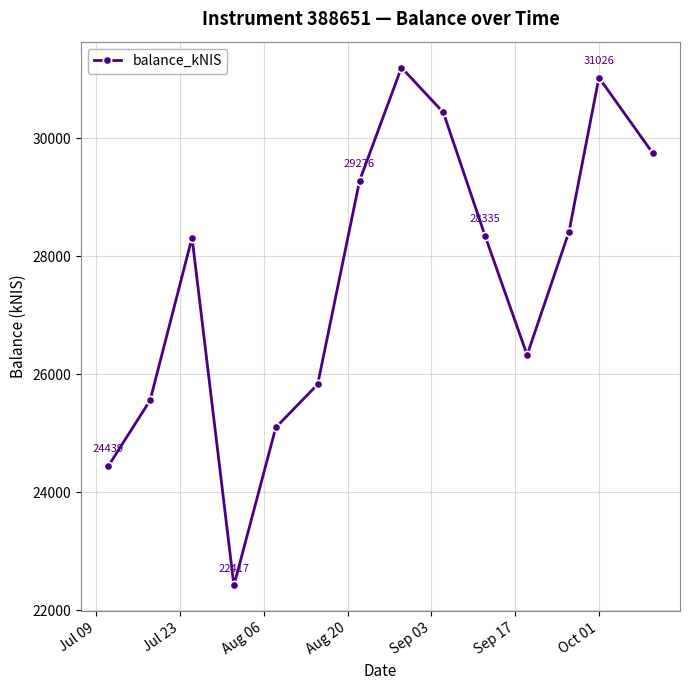

Count the number of data series in this chart.

1